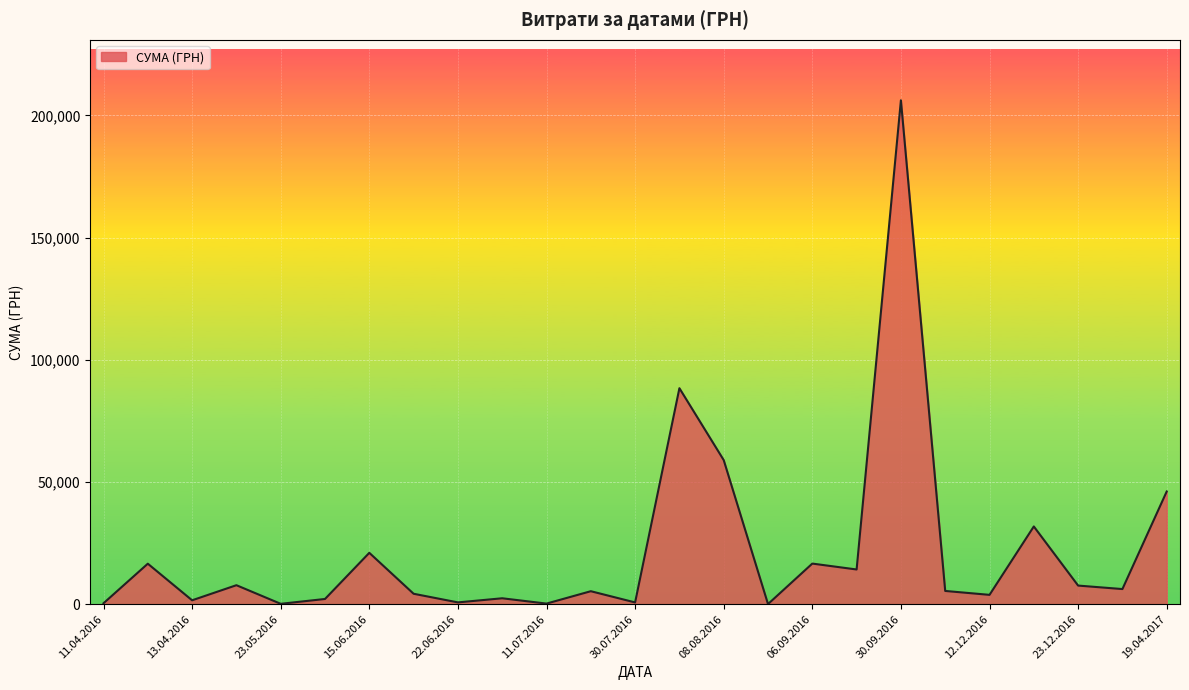

Which label corresponds to the largest value in the chart?

30.09.2016